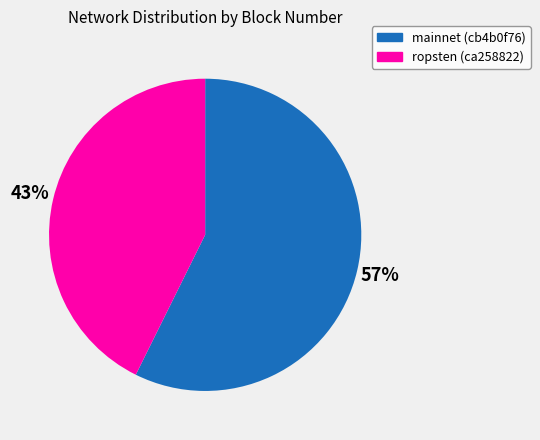

Rank the categories by value from highest to lowest.

mainnet (cb4b0f76), ropsten (ca258822)